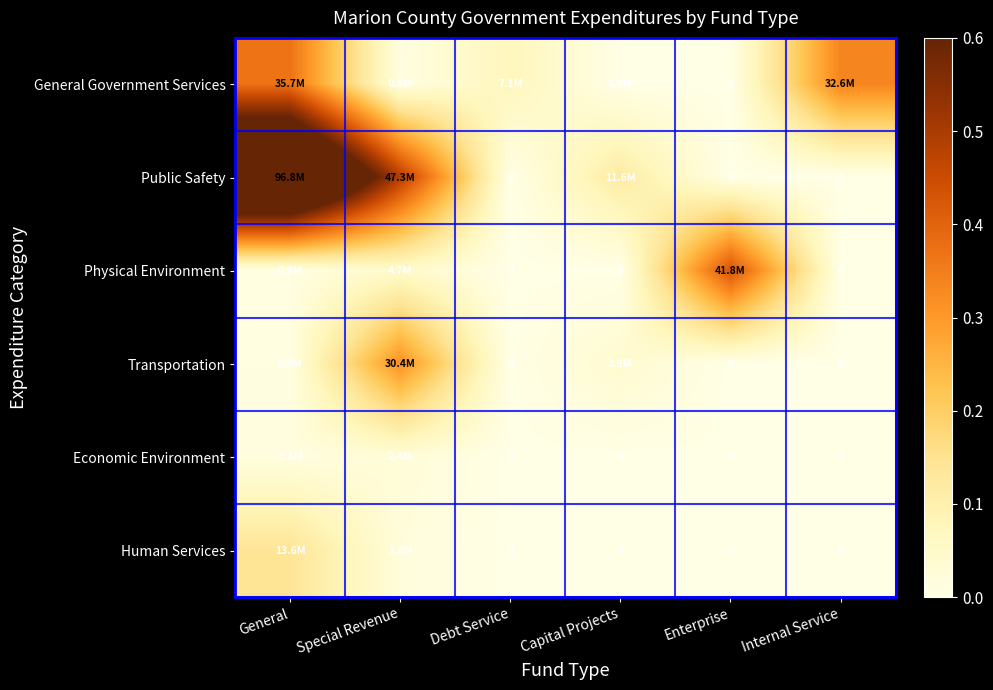

Which series has the largest total across all categories?

Public Safety